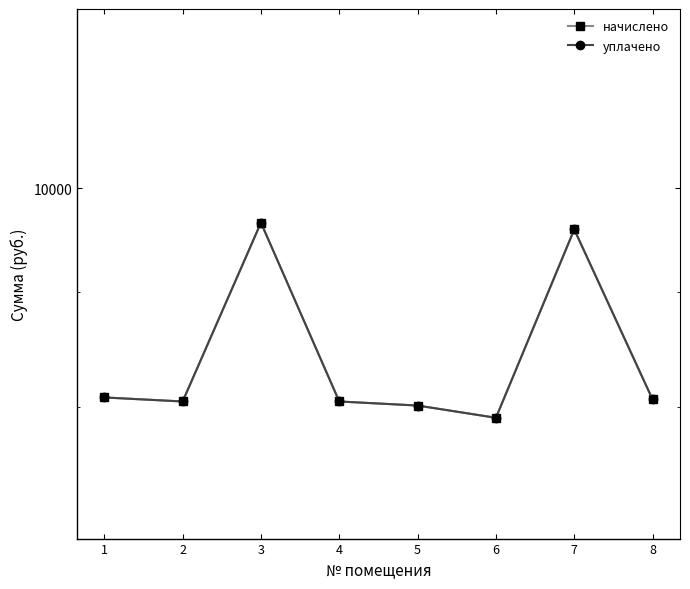

At which category is the sum across all series the highest?

3